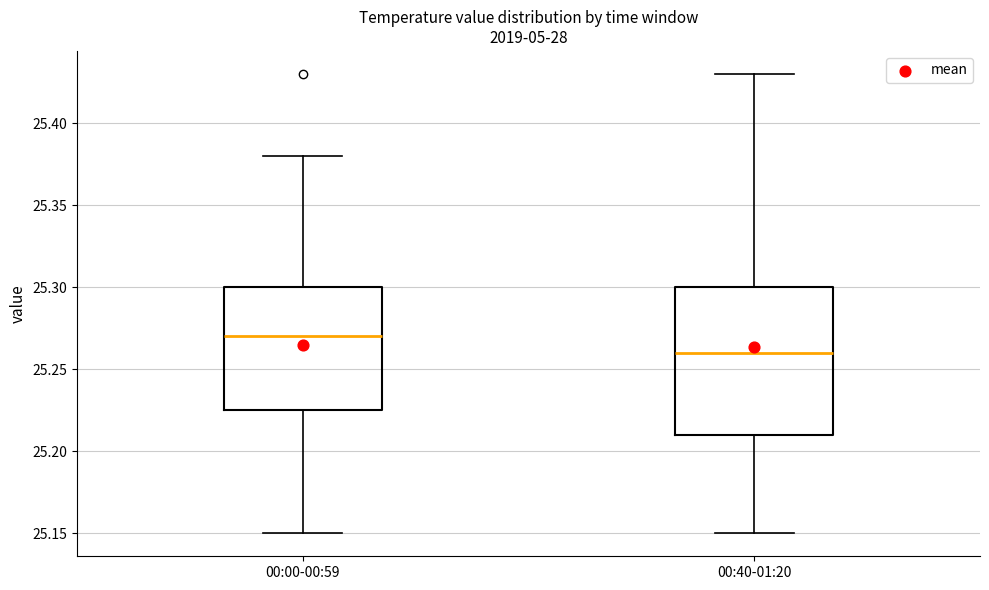

Where is the lower edge of the box for 00:00-00:59 on the y-axis? The values are not printed on the chart, so give them approximately, as read against the axis.

25.225